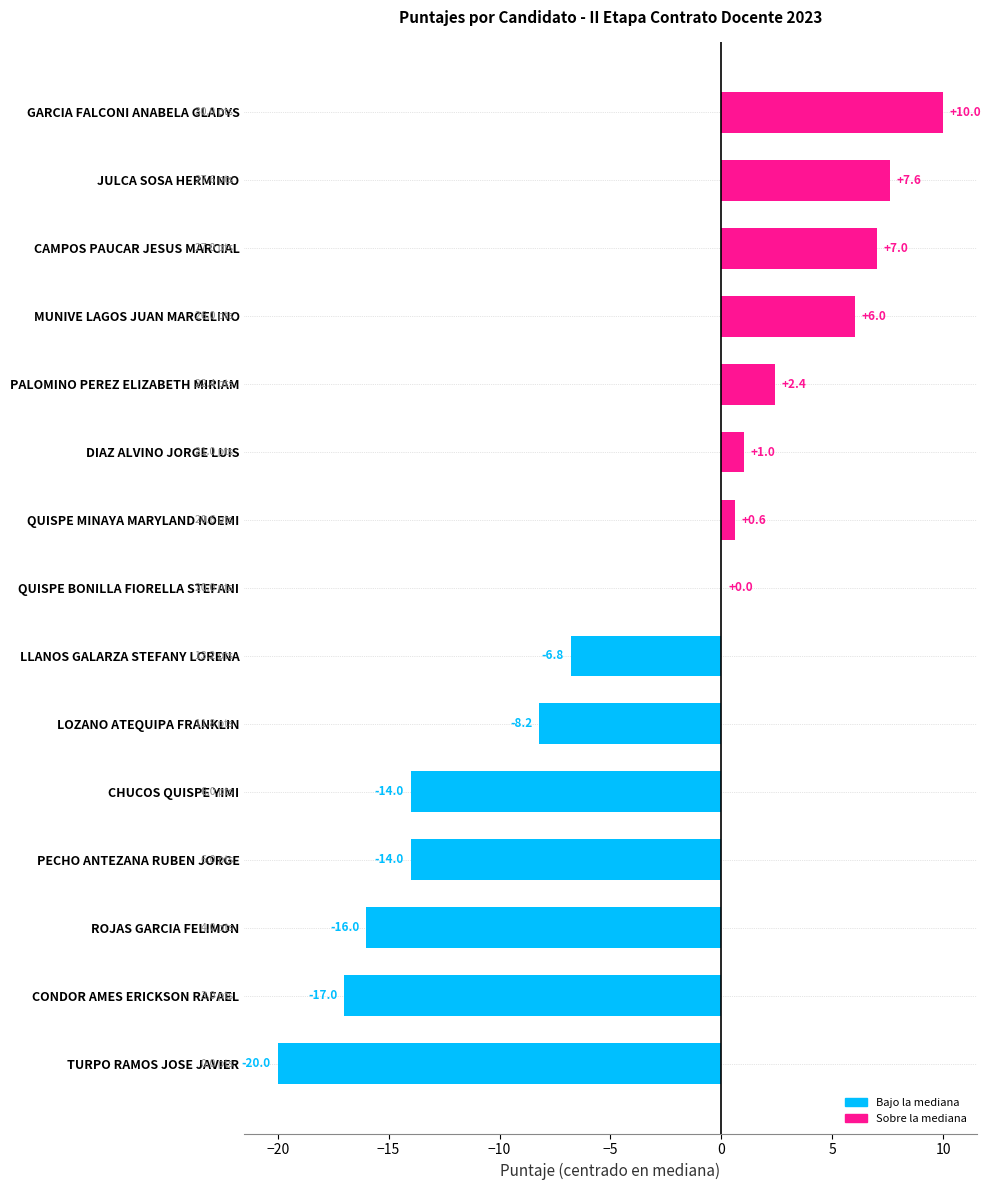

What is the average value?

-4.1